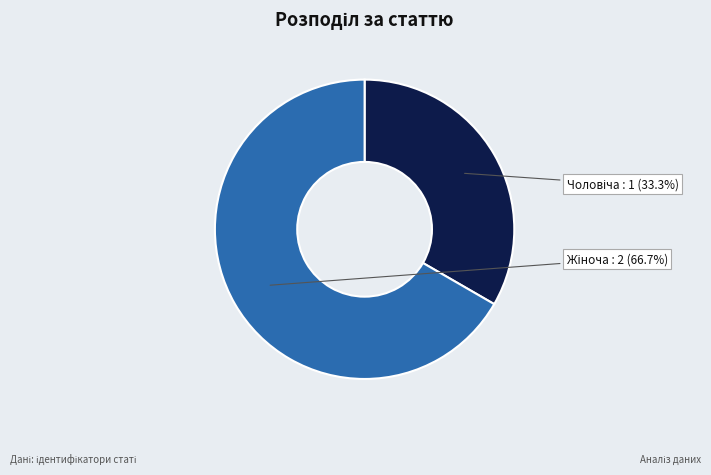

To the nearest percent, what is the average slice percentage?

50%